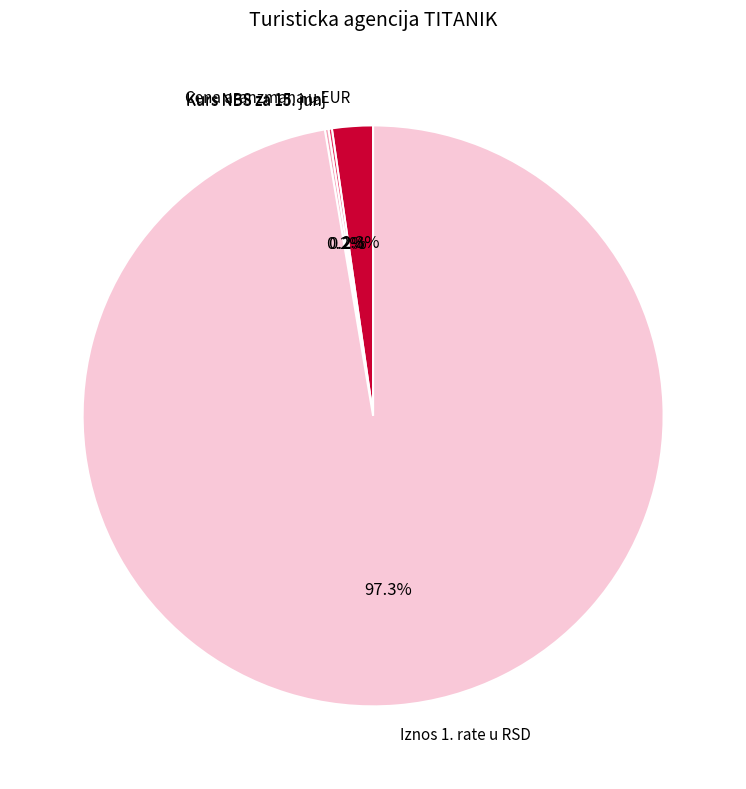

Combined, do Iznos 1. rate u RSD and Cena aranzmana u EUR account for over 50%?

Yes